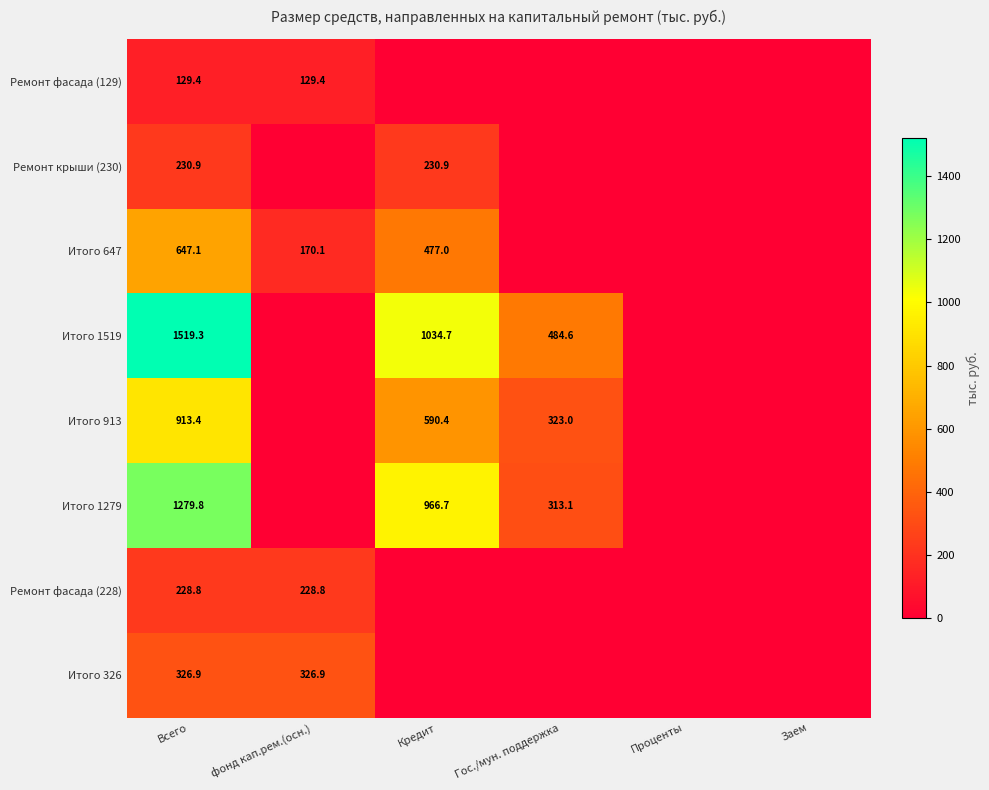

The Итого 1519 series shows 1034.7 at Кредит. True or false?

True